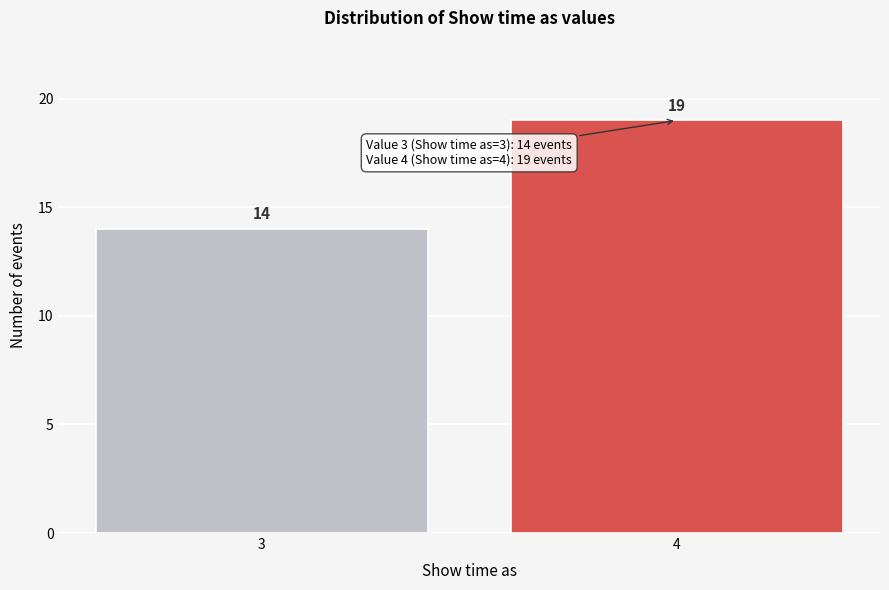

Reading right to left, what are all the values shown in this chart?

19	14